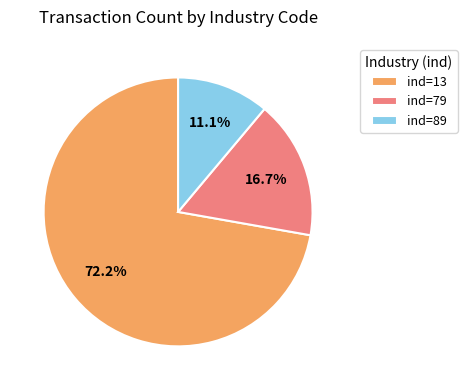

Is there any slice that represents more than half of the pie?

Yes